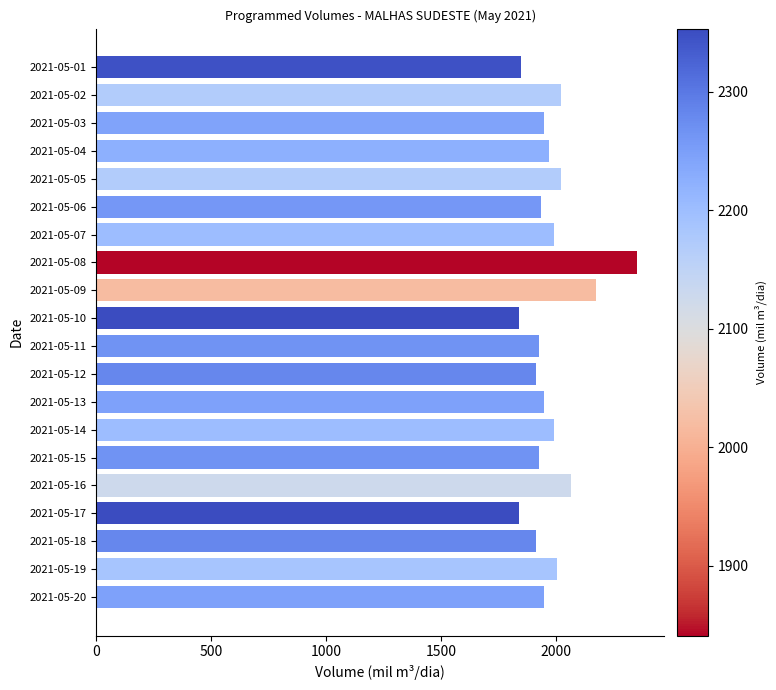

Between 2021-05-04 and 2021-05-05, which is larger?

2021-05-05